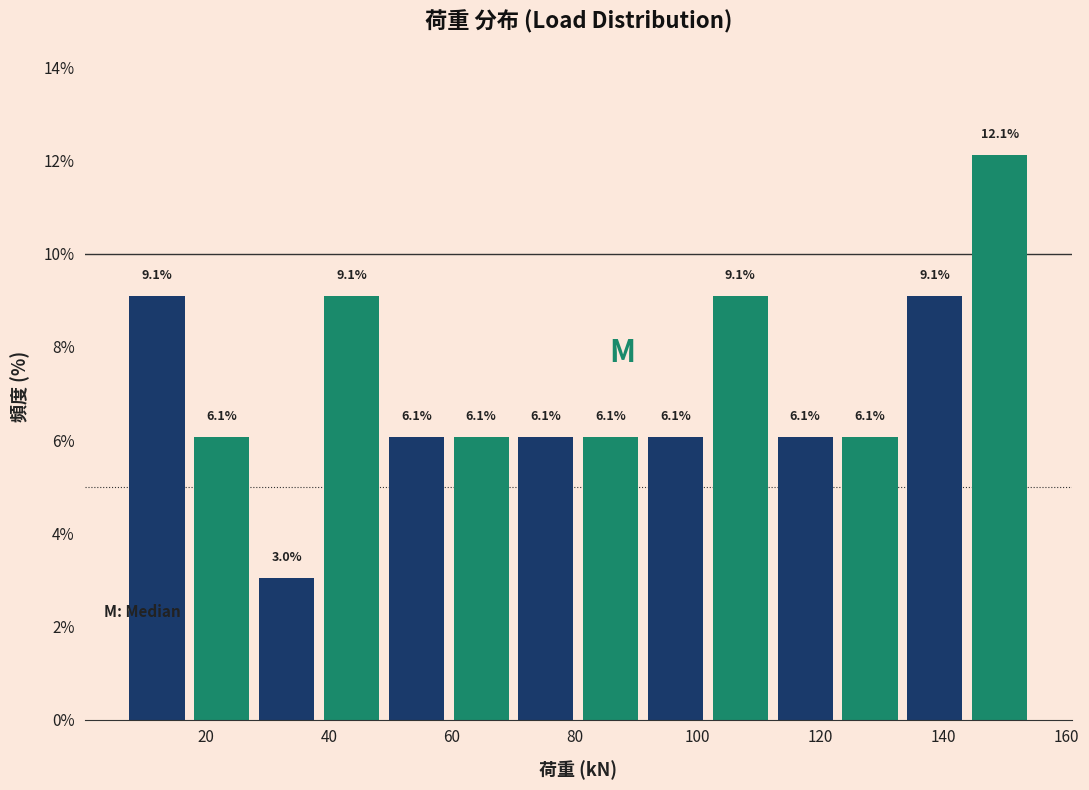

Over which range of the x-axis is the bar tallest?

144 to 154